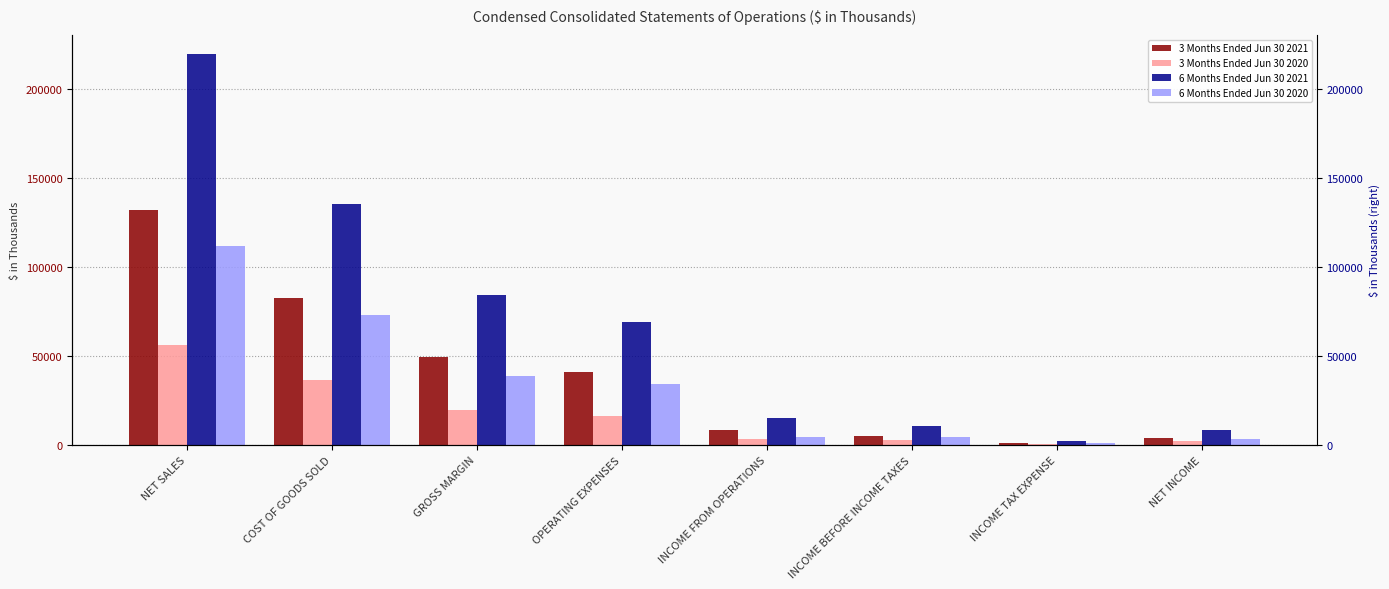

What is the label of the 1st bar from the left?

NET SALES